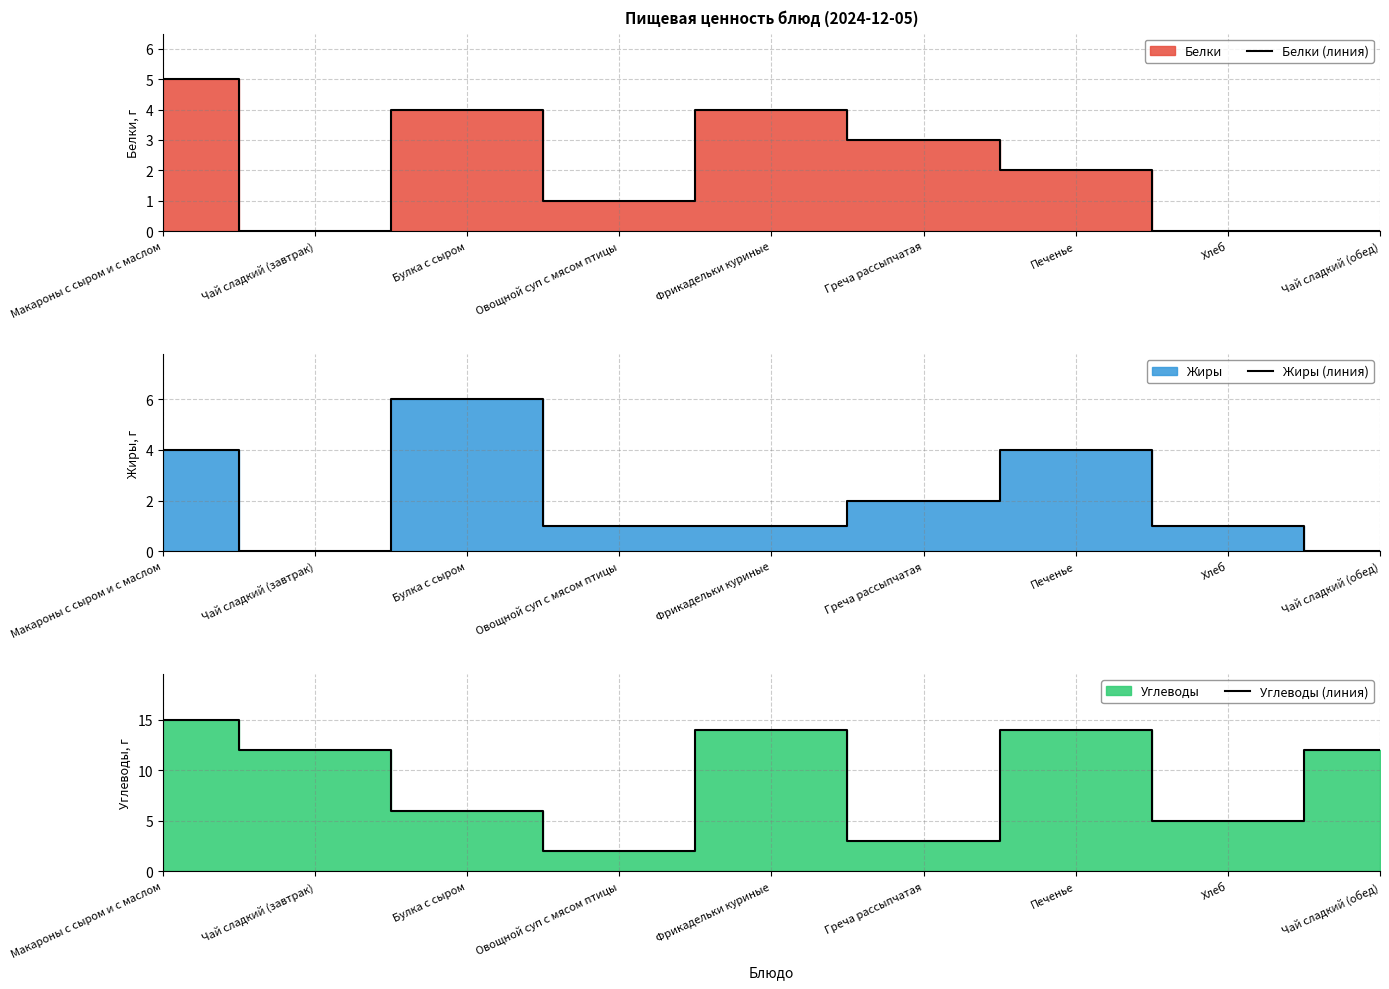

Where is the first local maximum for Белки (линия)?

Булка с сыром